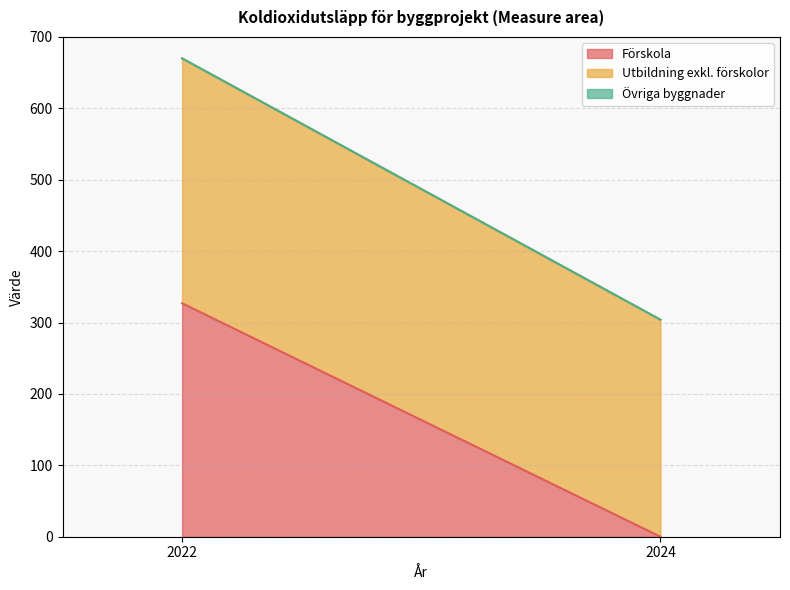

At which category is the sum across all series the highest?

2022